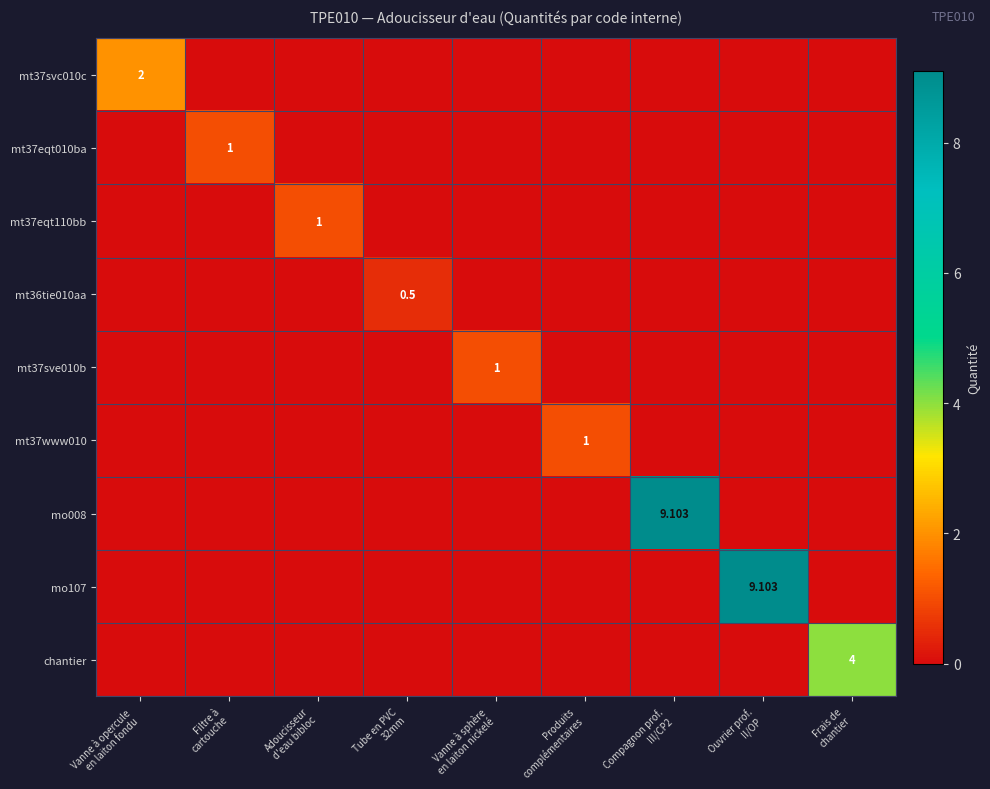

What is the total value across all series at Frais de
chantier?

4.0